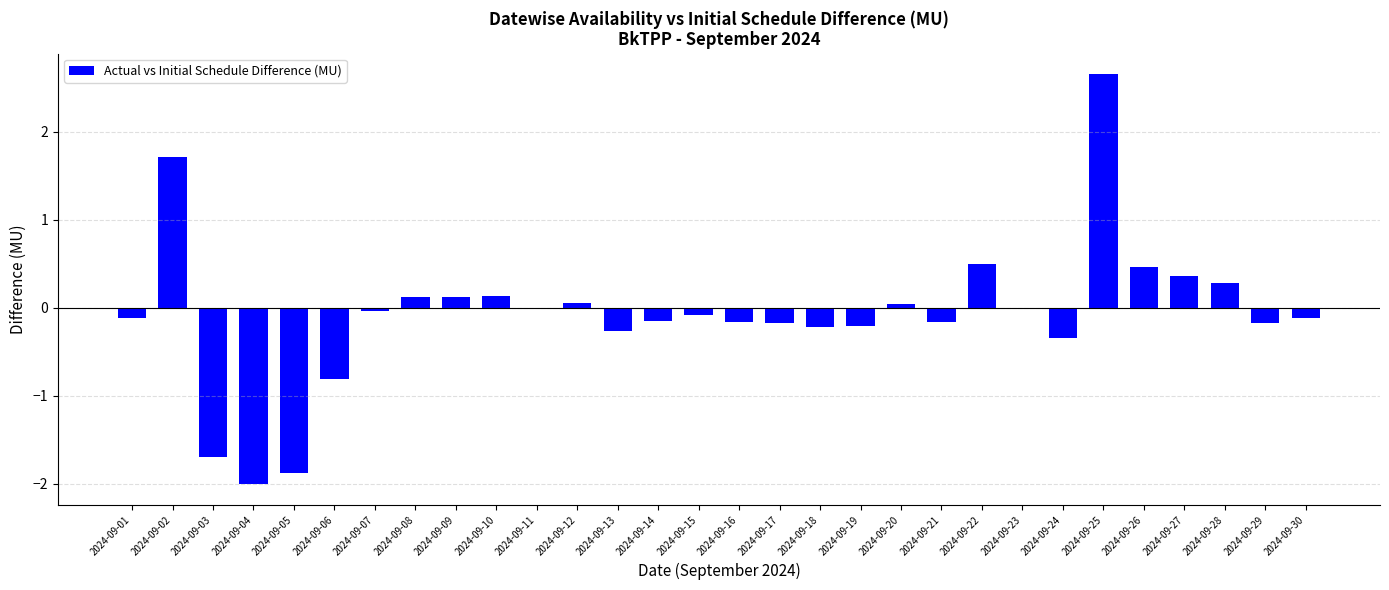

Which has a higher value, 2024-09-20 or 2024-09-05?

2024-09-20